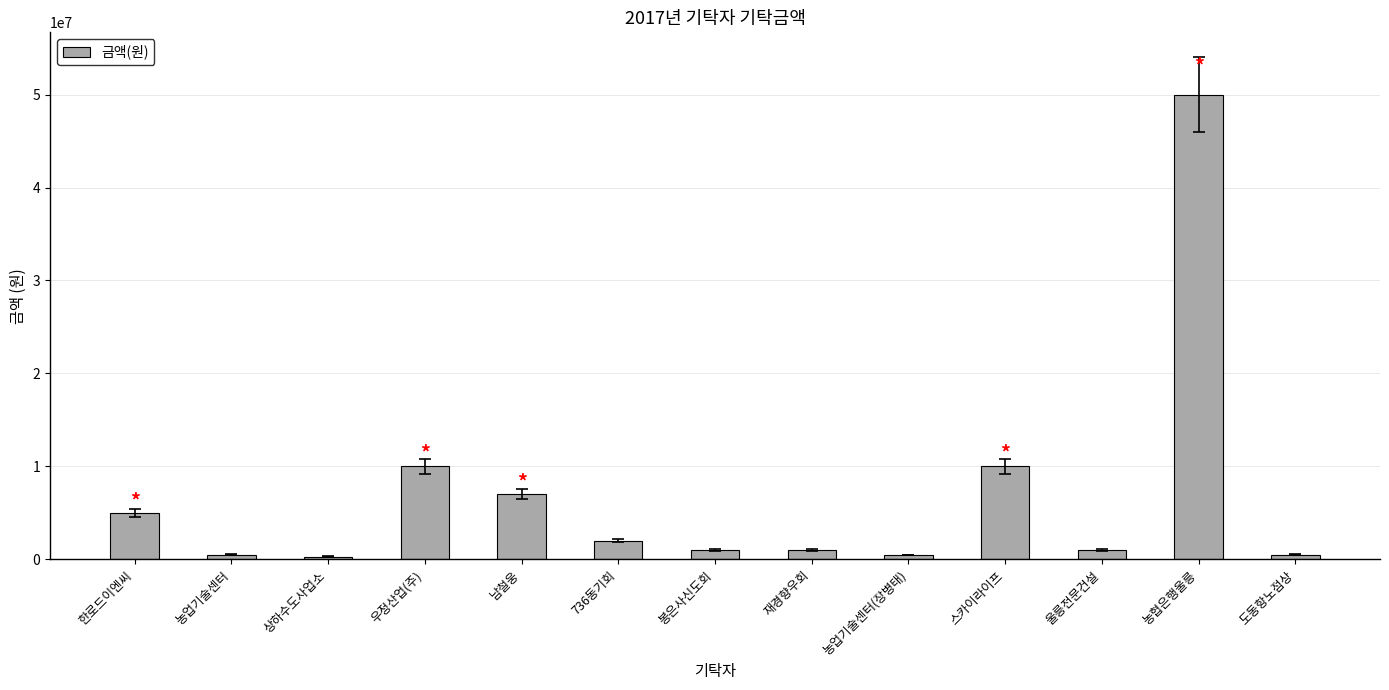

What is the label of the 5th bar from the left?

남철웅